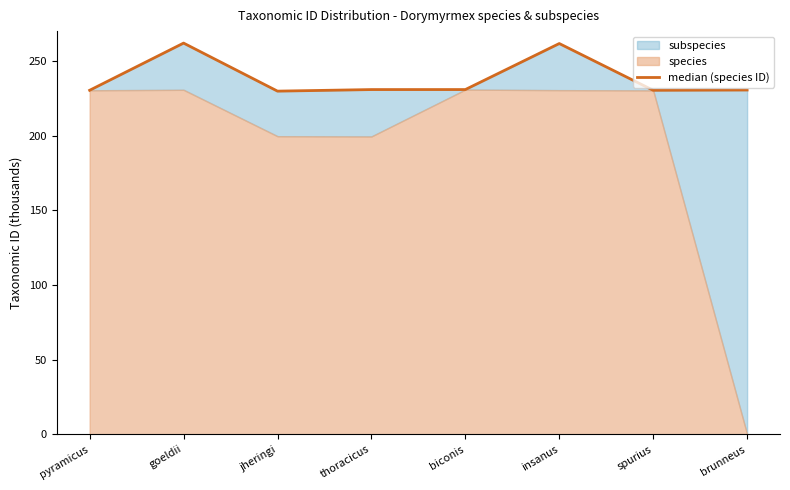

The value at biconis is 230.9. True or false?

True